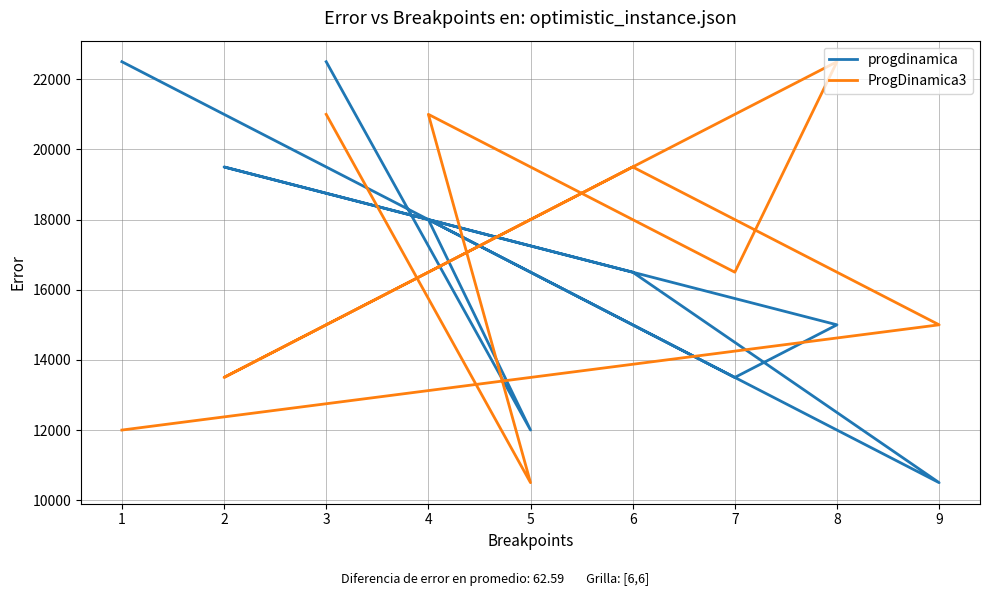

At how many categories does at least one series exceed 12998?

8